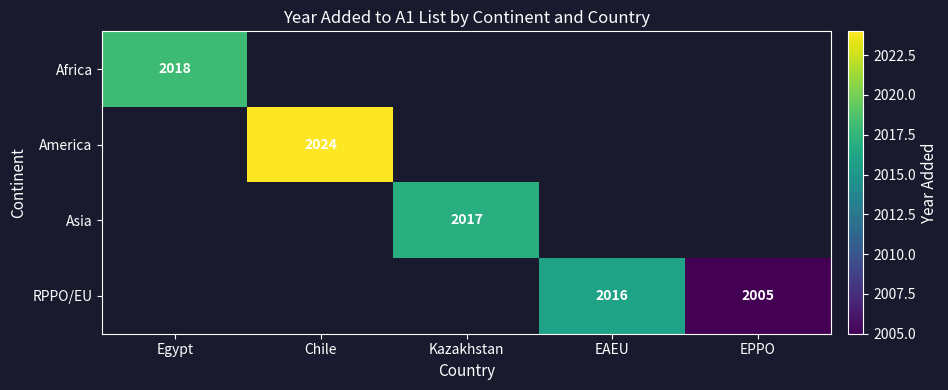

What is the smallest value displayed?

2005.0